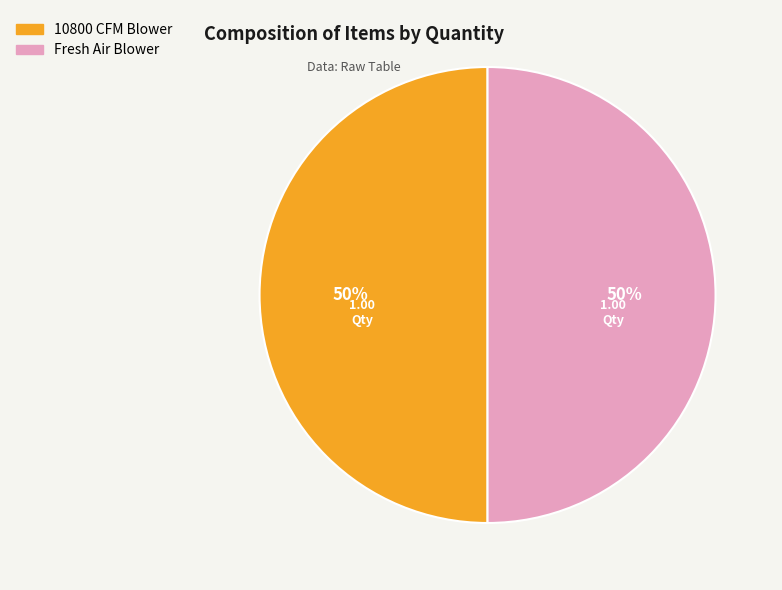

To the nearest percent, what is the average slice percentage?

50%